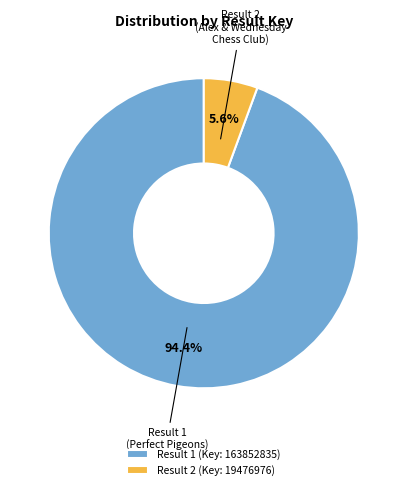

Which slice is the largest?

Result 1 (Key: 163852835)